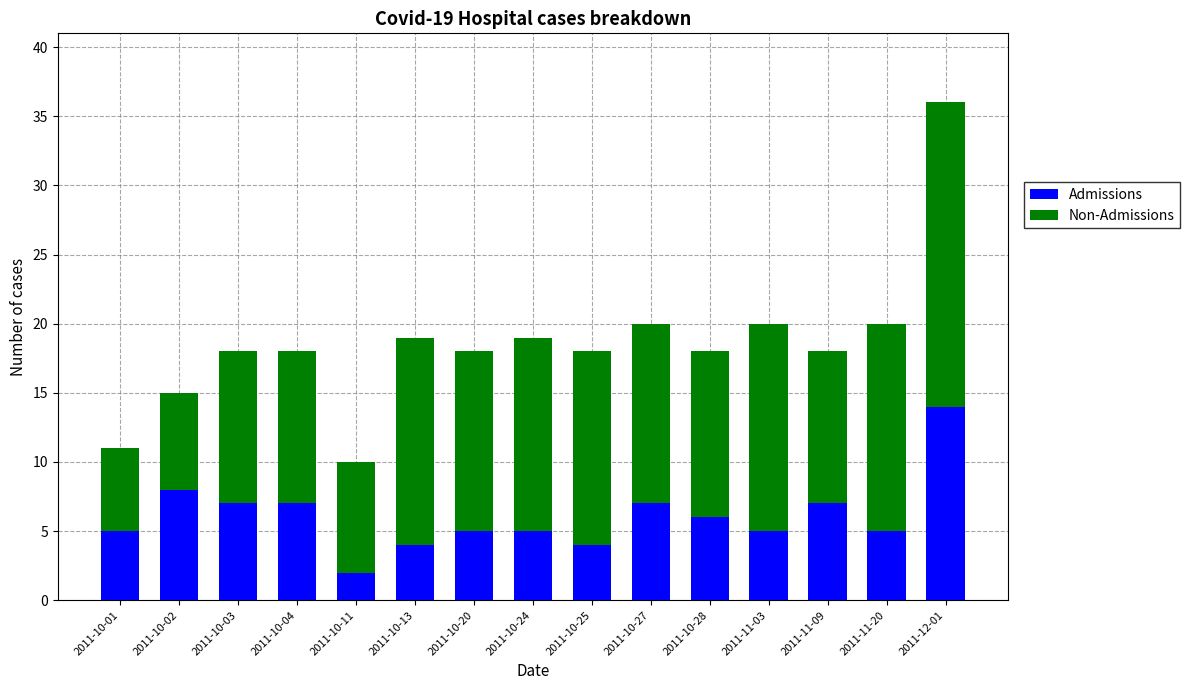

Count the number of categories in the chart.

15